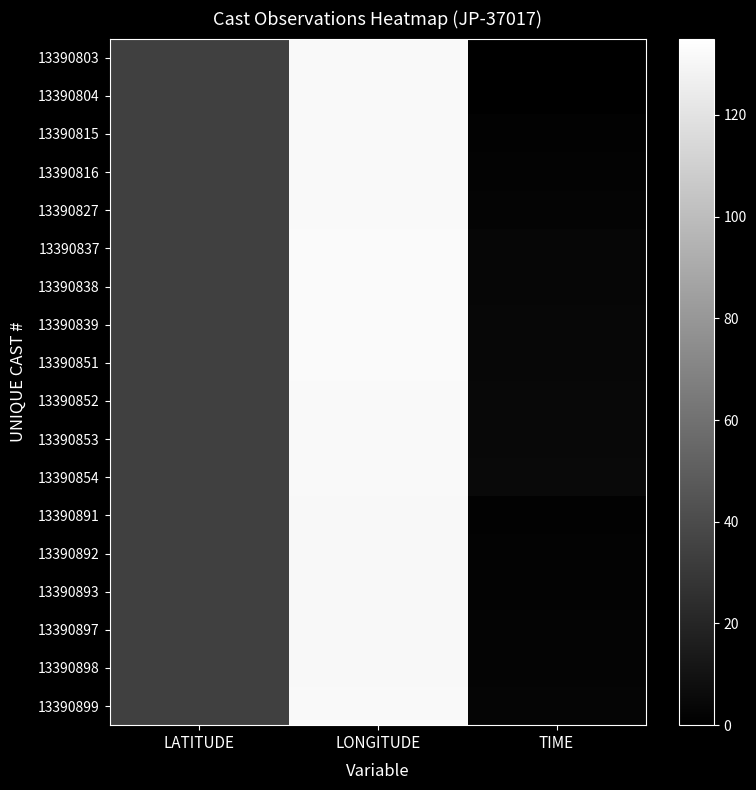

Reading right to left, transcribe all the data shown in this chart.

13390803: TIME=0.1	LONGITUDE=131.7	LATITUDE=34.0
13390804: TIME=0.2	LONGITUDE=131.7	LATITUDE=34.0
13390815: TIME=1.4	LONGITUDE=131.4	LATITUDE=33.8
13390816: TIME=1.9	LONGITUDE=131.5	LATITUDE=33.8
13390827: TIME=2.6	LONGITUDE=131.7	LATITUDE=33.9
13390837: TIME=3.2	LONGITUDE=131.9	LATITUDE=33.9
13390838: TIME=3.5	LONGITUDE=132.0	LATITUDE=33.9
13390839: TIME=3.8	LONGITUDE=131.9	LATITUDE=33.9
13390851: TIME=4.1	LONGITUDE=131.8	LATITUDE=34.0
13390852: TIME=4.5	LONGITUDE=131.8	LATITUDE=34.0
13390853: TIME=4.7	LONGITUDE=131.8	LATITUDE=34.0
13390854: TIME=4.8	LONGITUDE=131.8	LATITUDE=34.0
13390891: TIME=1.5	LONGITUDE=131.1	LATITUDE=34.0
13390892: TIME=1.6	LONGITUDE=131.1	LATITUDE=34.0
13390893: TIME=1.8	LONGITUDE=131.2	LATITUDE=34.0
13390897: TIME=2.2	LONGITUDE=131.2	LATITUDE=33.9
13390898: TIME=2.5	LONGITUDE=131.3	LATITUDE=33.9
13390899: TIME=2.8	LONGITUDE=131.4	LATITUDE=34.0